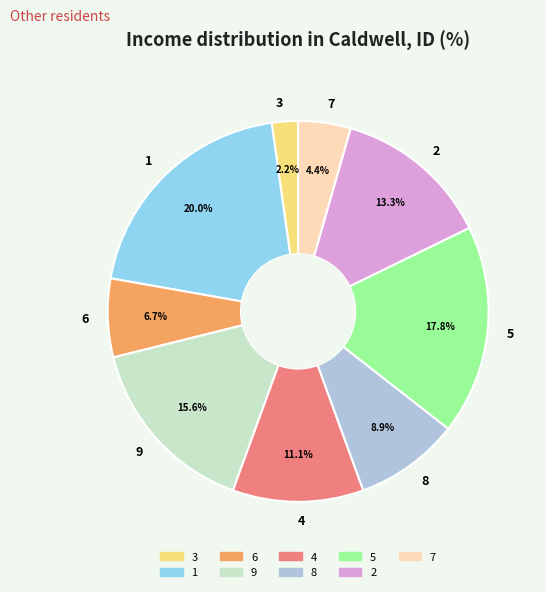

What is the ratio of the value at 3 to the value at 6?

0.3